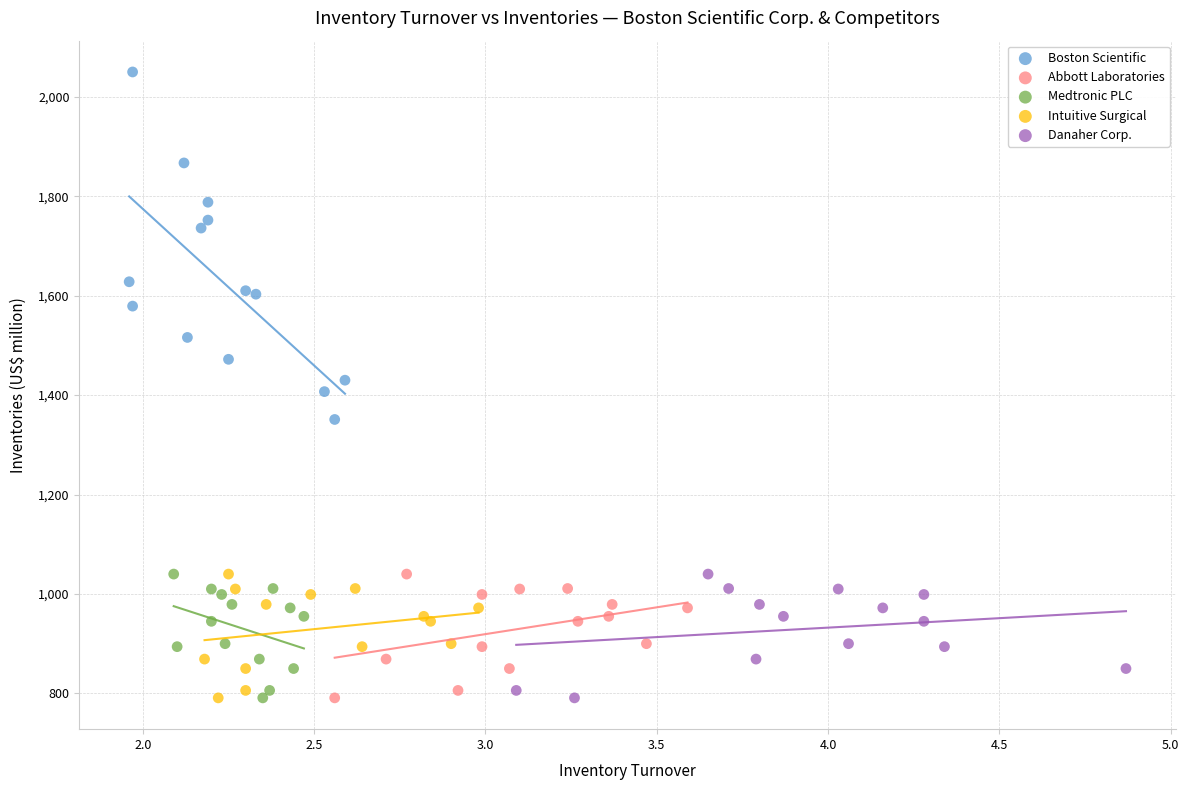

Which series contains the highest Y value?

Boston Scientific